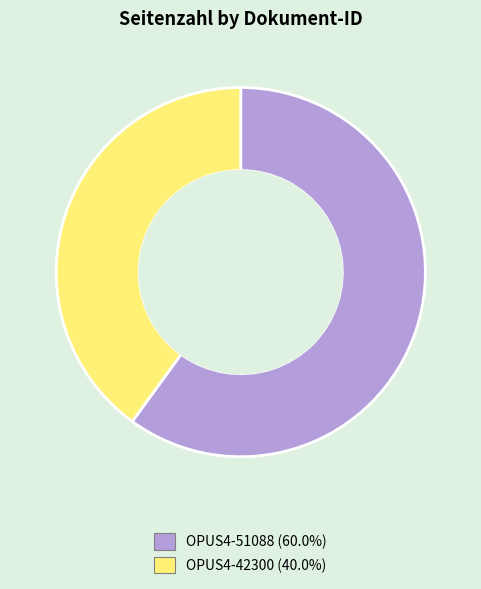

Is the sum of OPUS4-42300 and OPUS4-51088 greater than half?

Yes